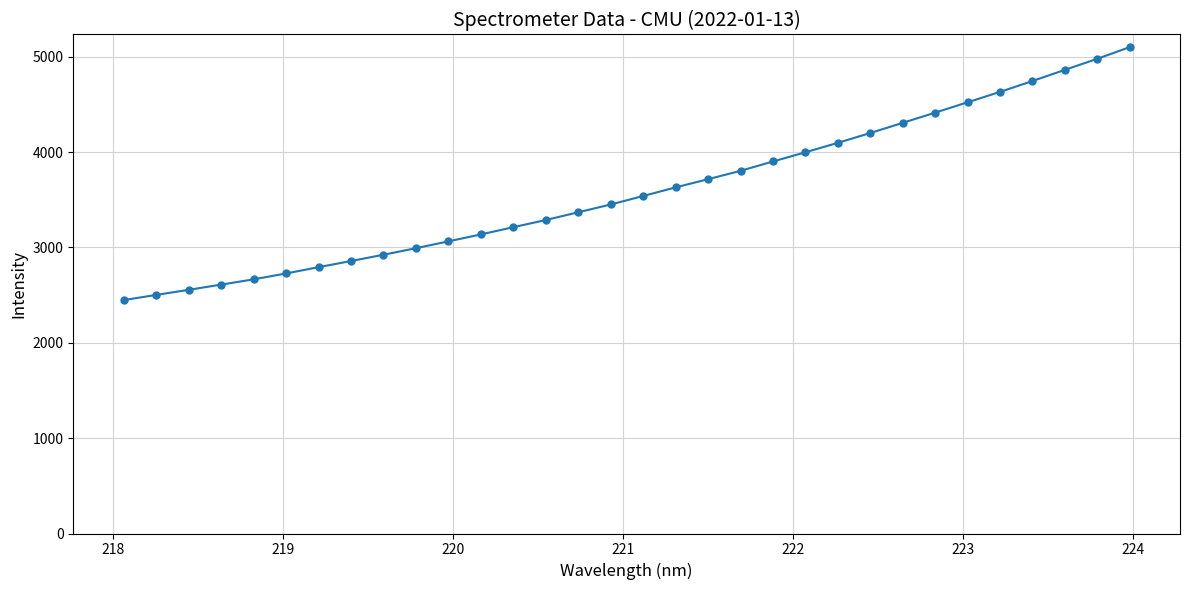

What is the difference between the second highest and minimum values?

2530.1